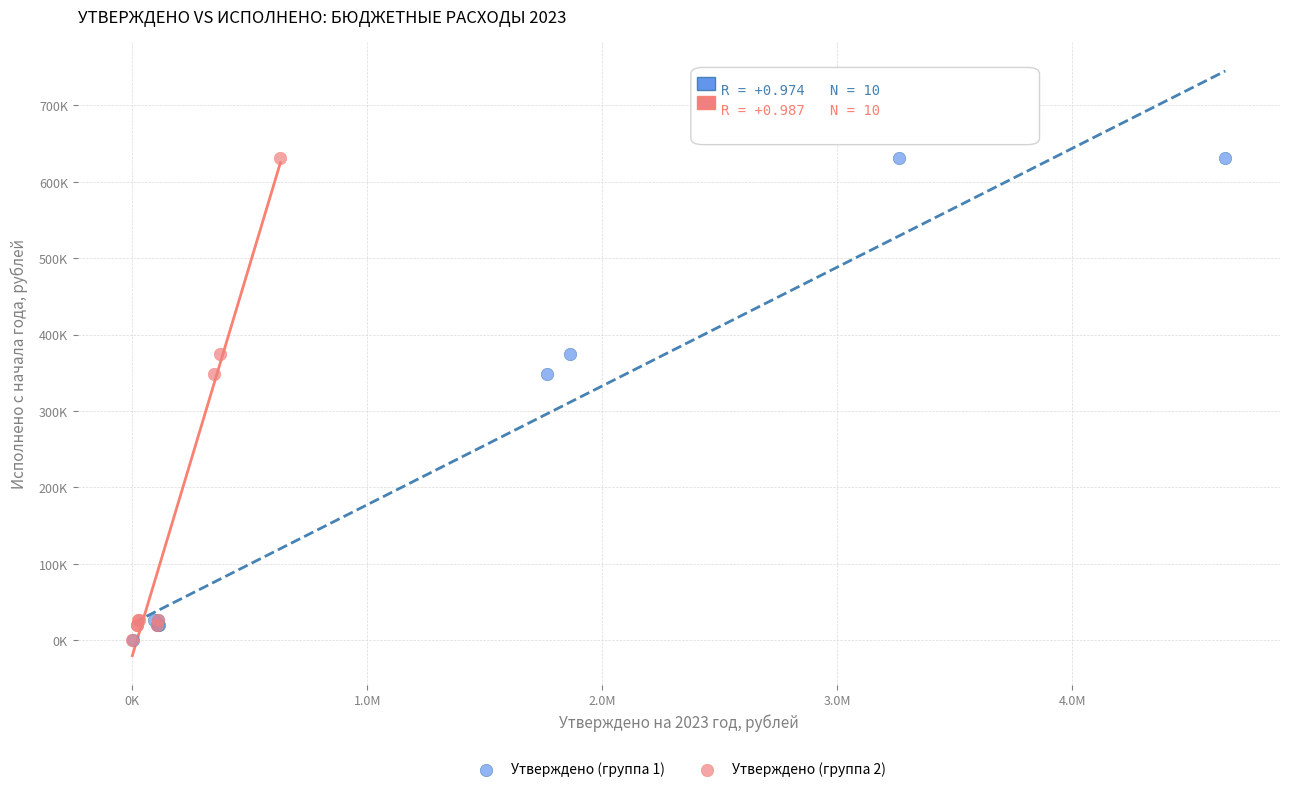

What are all the series names shown in the legend?

Утверждено (группа 1), Утверждено (группа 2)